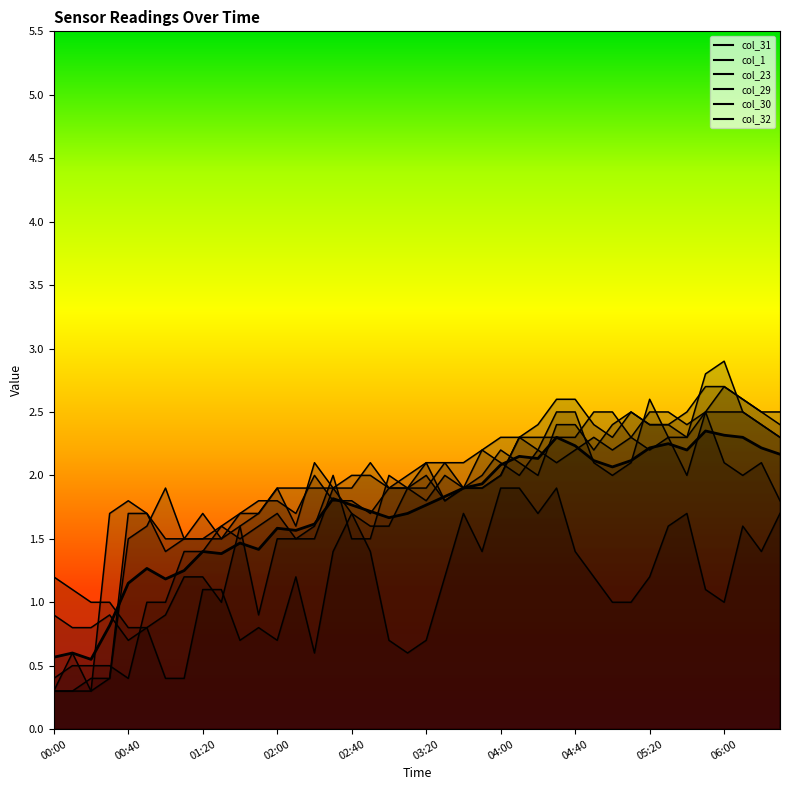

At which label does col_32 reach its peak?

06:00